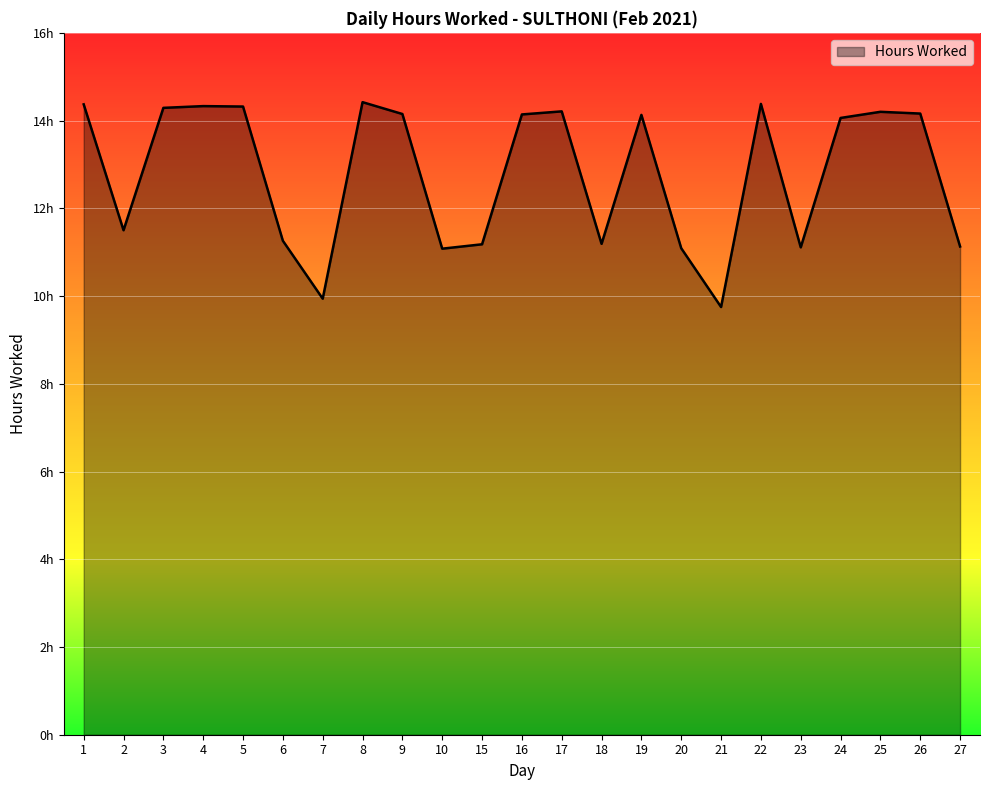

What is the value of the 13th point from the left?

14.2